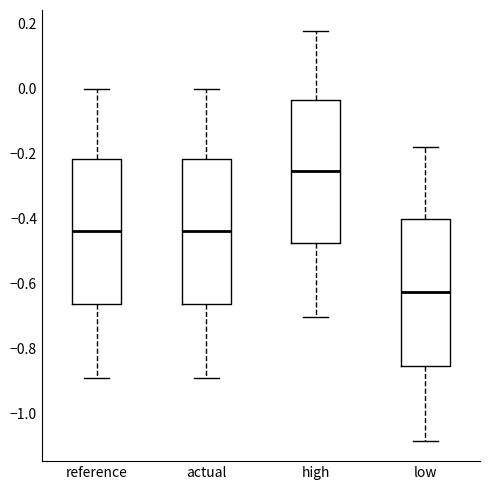

Reading left to right, read every box against the y-axis: the position of its median line, the range the box covers, and the ends of its whiskers. The values are not printed on the chart, so give them approximately, as read against the axis.

reference: median -0.44, box -0.66 to -0.22, whiskers -0.90 to 0.00
actual: median -0.44, box -0.66 to -0.22, whiskers -0.90 to 0.00
high: median -0.26, box -0.48 to -0.04, whiskers -0.70 to 0.18
low: median -0.62, box -0.86 to -0.40, whiskers -1.08 to -0.18